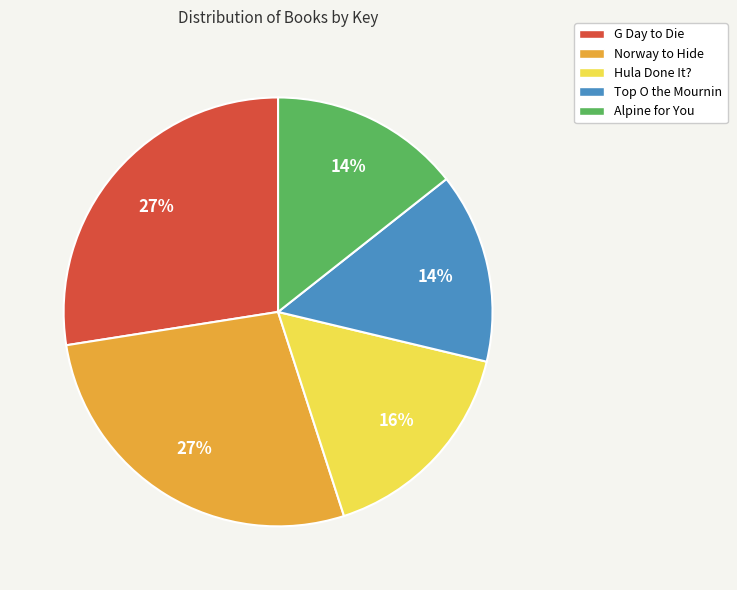

Is there a majority slice in this chart?

No